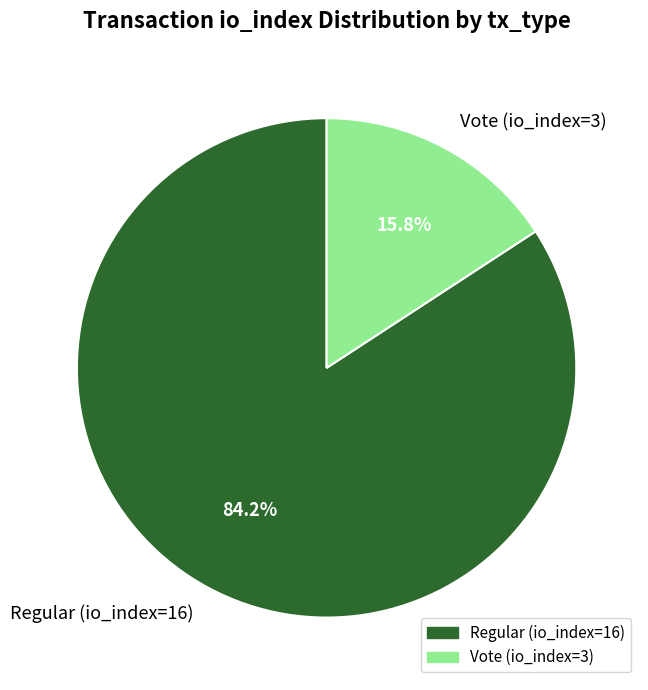

What is the total percentage of Regular (io_index=16) and Vote (io_index=3)?

100.0%